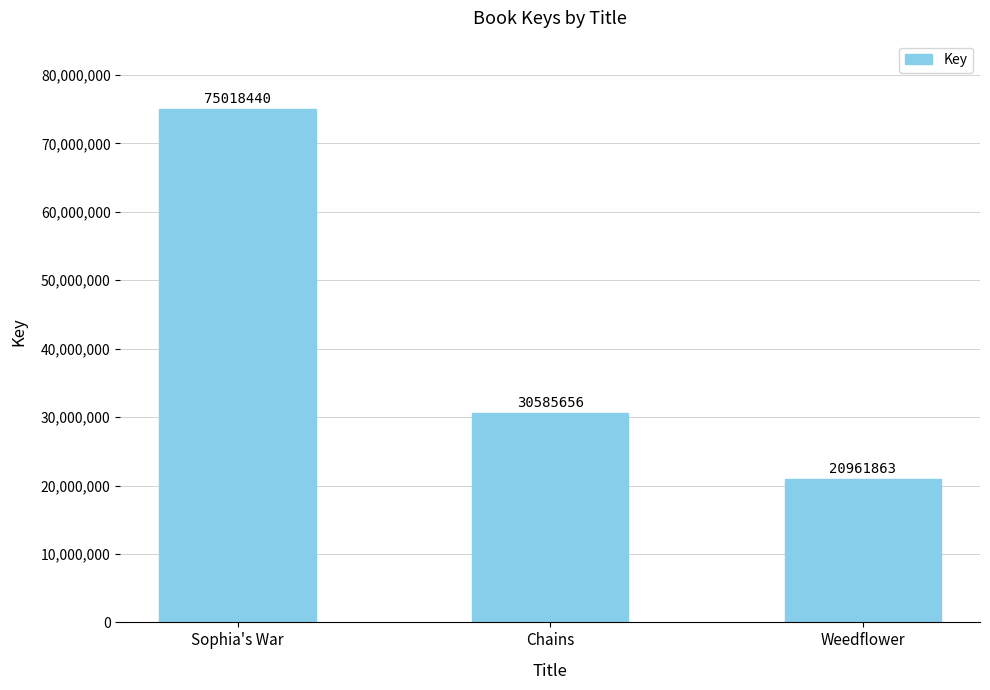

What is the value of the 2nd bar from the left?

30585656